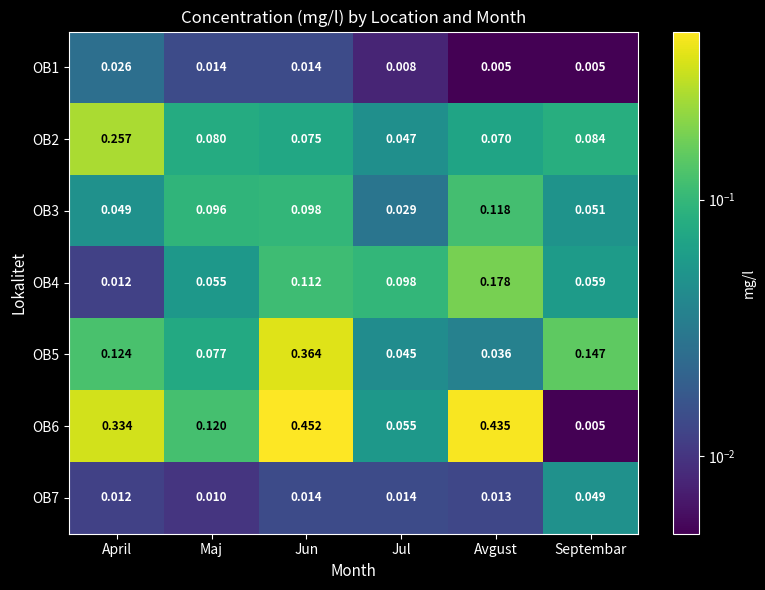

At which label is OB5 closest to 0?

Avgust